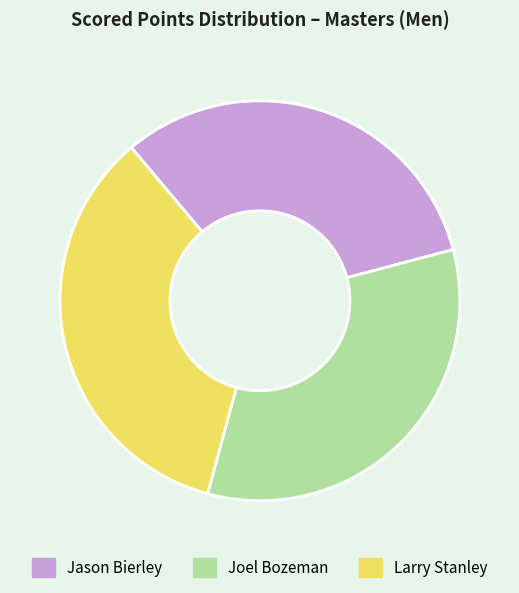

How many slices are in this pie chart?

3